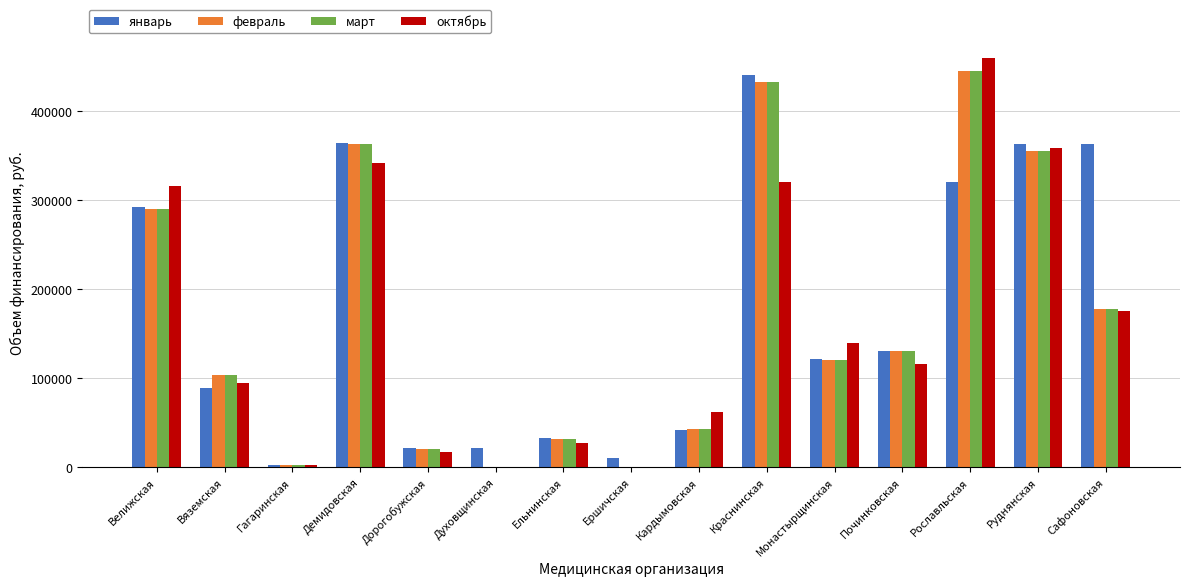

How many distinct data groups are displayed?

4